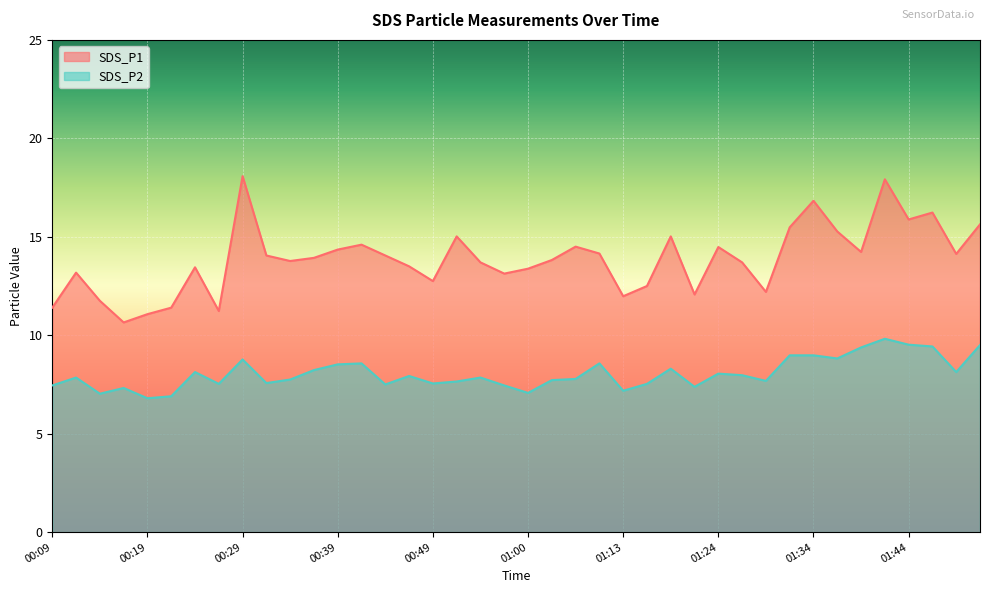

Reading left to right, extract all data points from this chart.

SDS_P1: 00:09=11.4	00:12=13.2	00:14=11.8	00:17=10.7	00:19=11.1	00:22=11.4	00:24=13.4	00:27=11.2	00:29=18.1	00:32=14.1	00:34=13.8	00:37=13.9	00:39=14.3	00:41=14.6	00:45=14.1	00:47=13.5	00:49=12.8	00:52=15.0	00:55=13.7	00:57=13.1	01:00=13.4	01:02=13.8	01:05=14.5	01:07=14.2	01:13=12.0	01:16=12.5	01:19=15.0	01:22=12.1	01:24=14.5	01:27=13.7	01:29=12.2	01:32=15.5	01:34=16.8	01:37=15.3	01:39=14.2	01:42=17.9	01:44=15.9	01:47=16.2	01:49=14.1	01:52=15.6
SDS_P2: 00:09=7.5	00:12=7.8	00:14=7.0	00:17=7.3	00:19=6.8	00:22=6.9	00:24=8.1	00:27=7.5	00:29=8.8	00:32=7.6	00:34=7.8	00:37=8.2	00:39=8.5	00:41=8.6	00:45=7.5	00:47=7.9	00:49=7.5	00:52=7.7	00:55=7.8	00:57=7.5	01:00=7.1	01:02=7.7	01:05=7.8	01:07=8.6	01:13=7.2	01:16=7.5	01:19=8.3	01:22=7.4	01:24=8.1	01:27=8.0	01:29=7.7	01:32=9.0	01:34=9.0	01:37=8.8	01:39=9.4	01:42=9.8	01:44=9.5	01:47=9.4	01:49=8.1	01:52=9.5